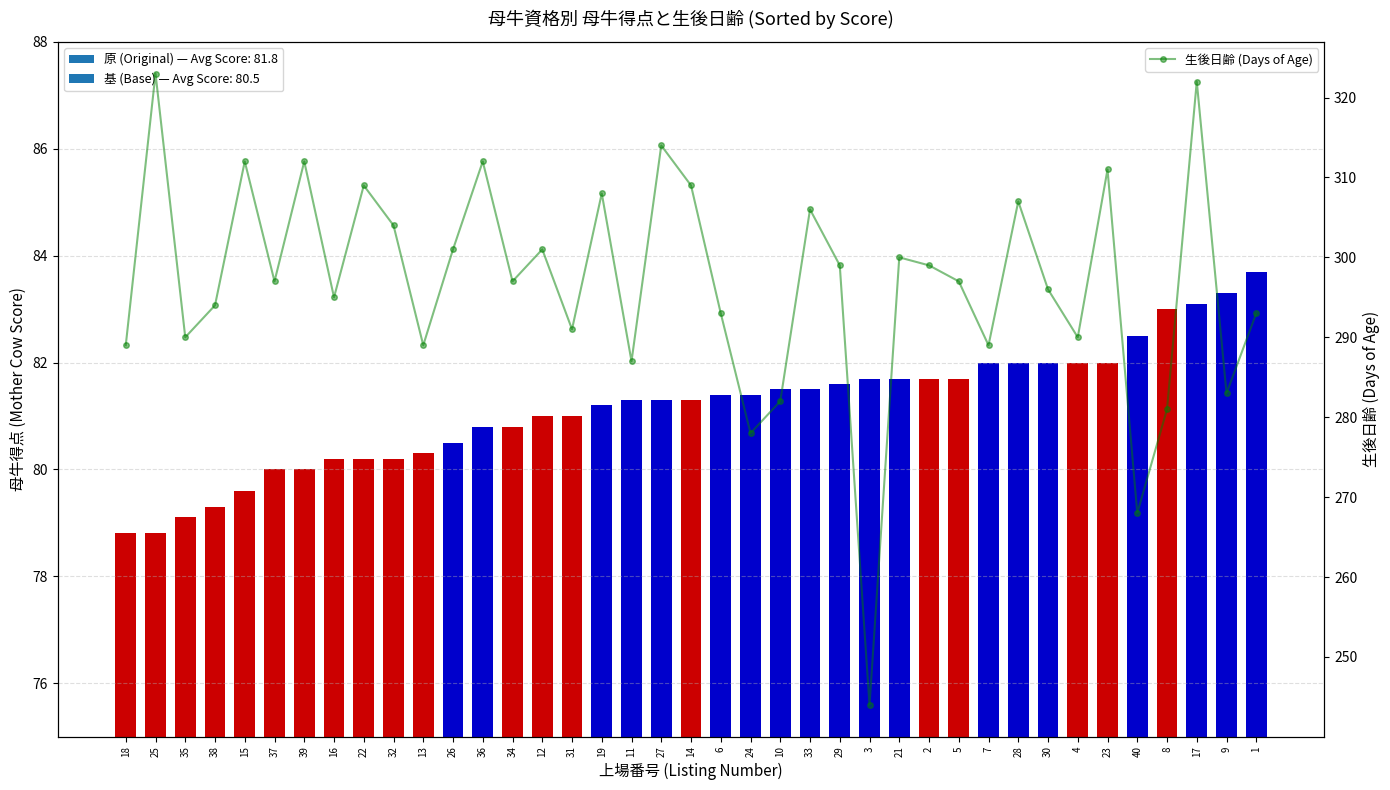

How many data points are less than 297?

18